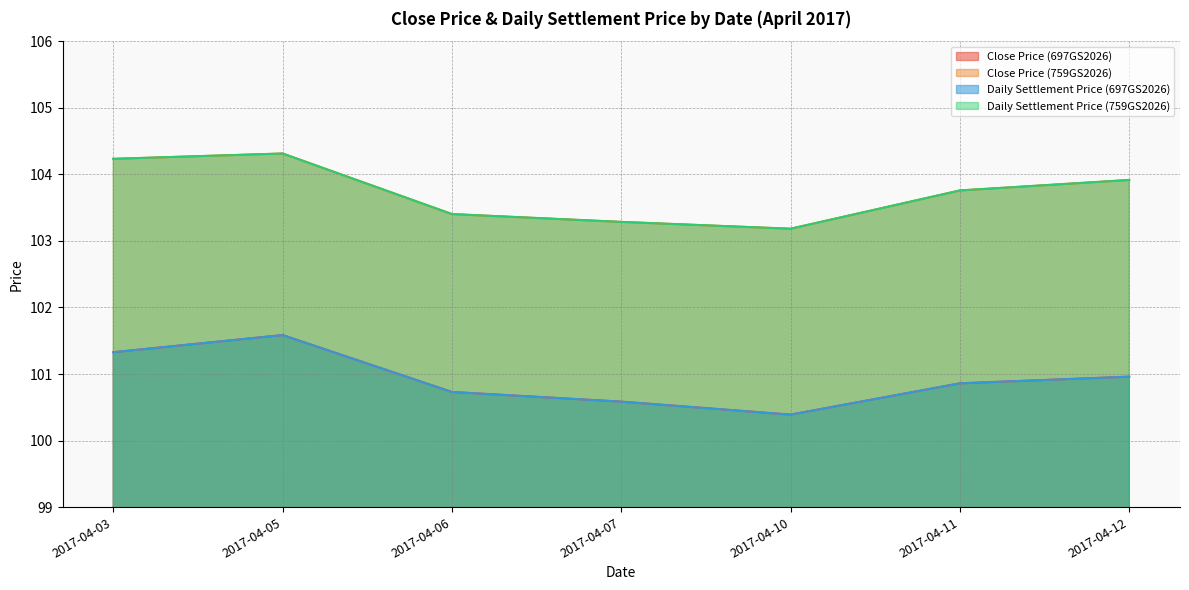

What is the value of the Daily Settlement Price (759GS2026) point at the 3rd from the left?

103.4